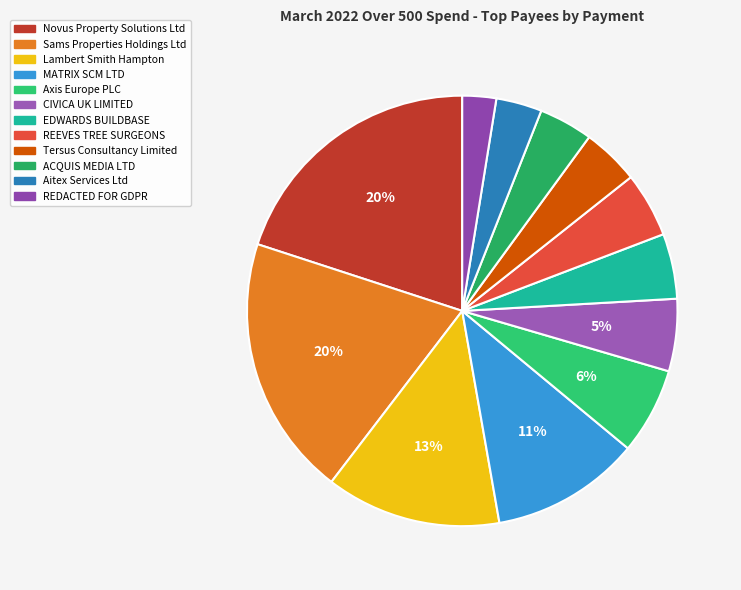

To the nearest percent, what is the difference between the largest and smallest slice percentages?

17%